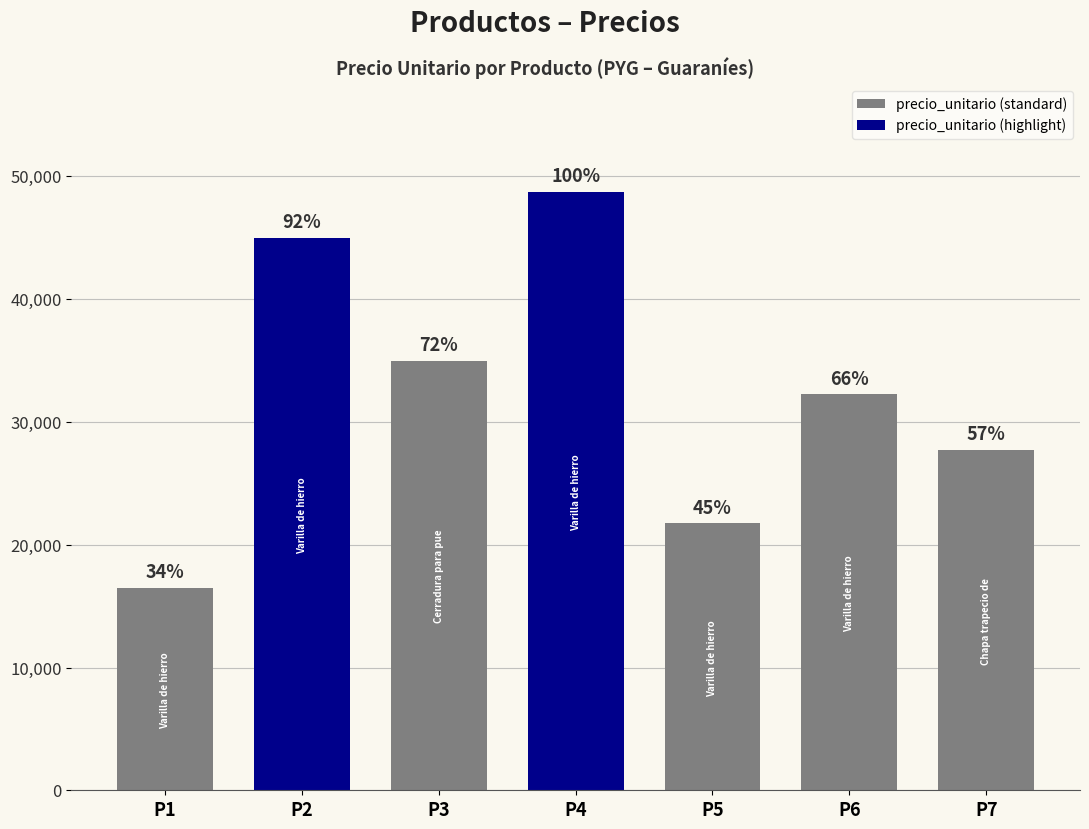

List the labels in order of value, largest first.

Varilla de hierro de 10, Varilla de hierro de 14, Cerradura para puerta, Varilla de hierro de 8, Chapa trapecio de 0,33, Varilla de hierro de 12, Varilla de hierro de 6